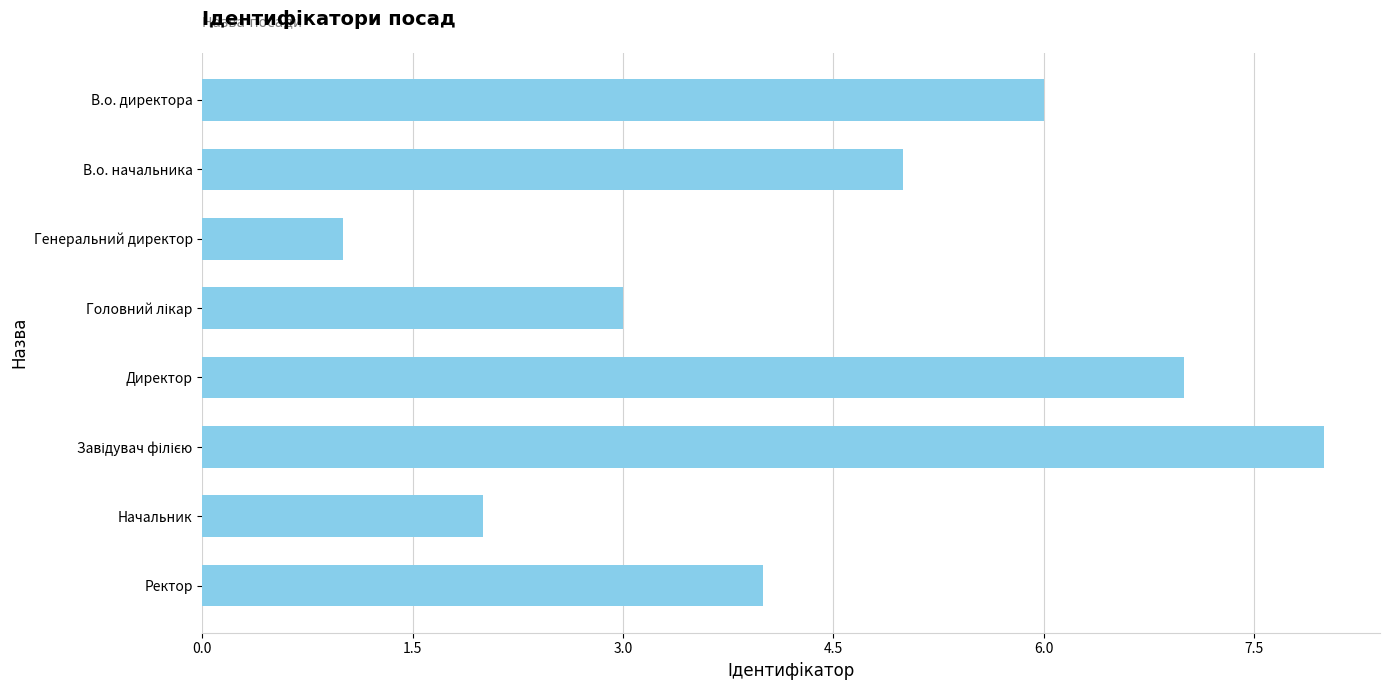

Which category has the lowest value across all series?

Генеральний директор